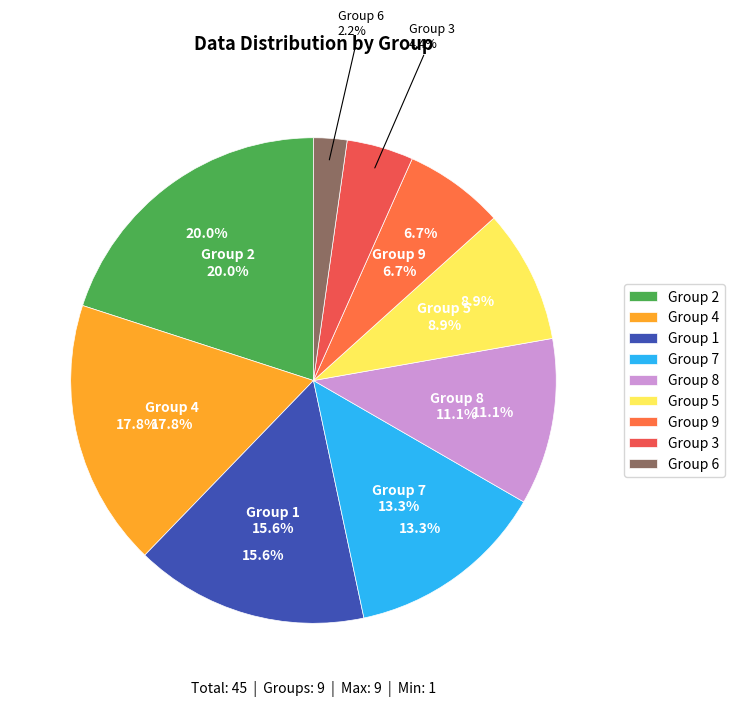

Which slice is the smallest?

6